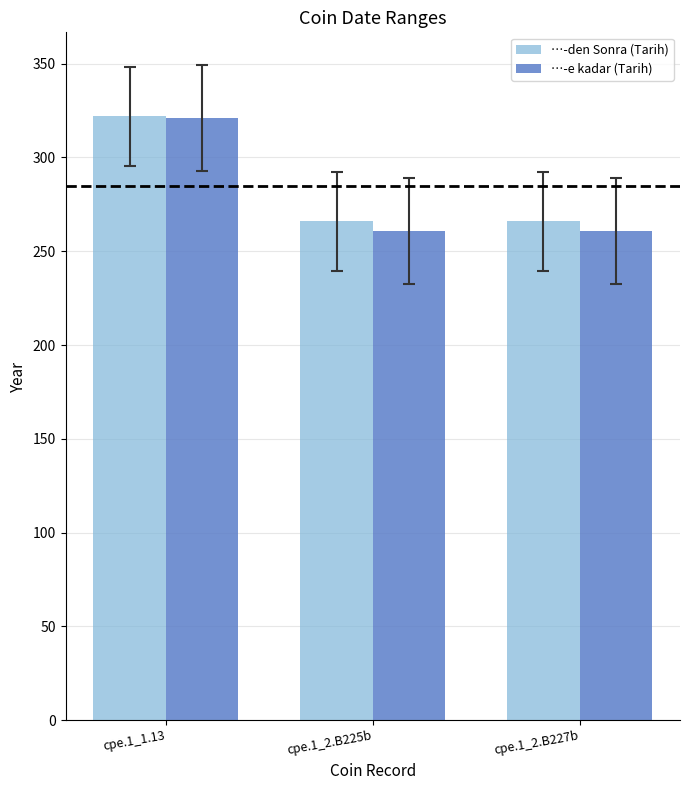

At which category does the chart reach its peak across all series?

cpe.1_1.13